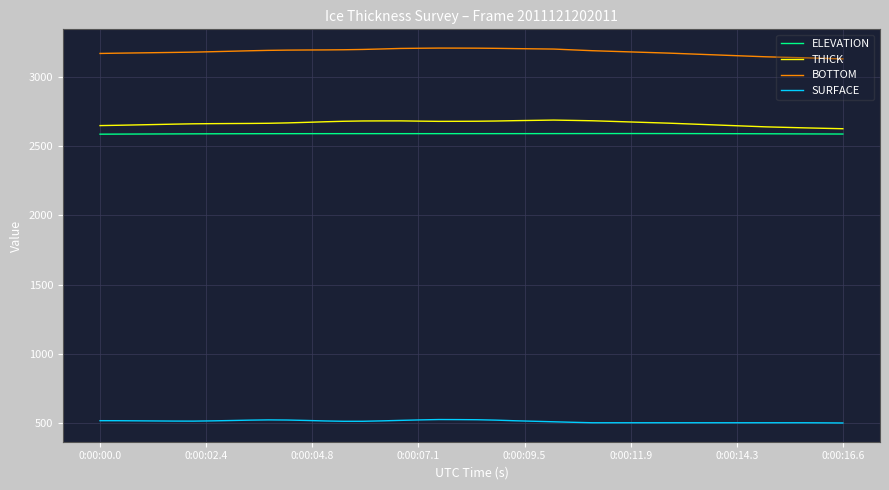

True or false: SURFACE and THICK cross at least once.

False